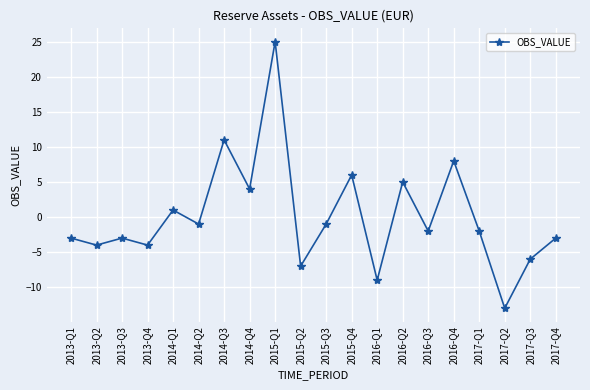

At which category does the chart reach its minimum across all series?

2017-Q2